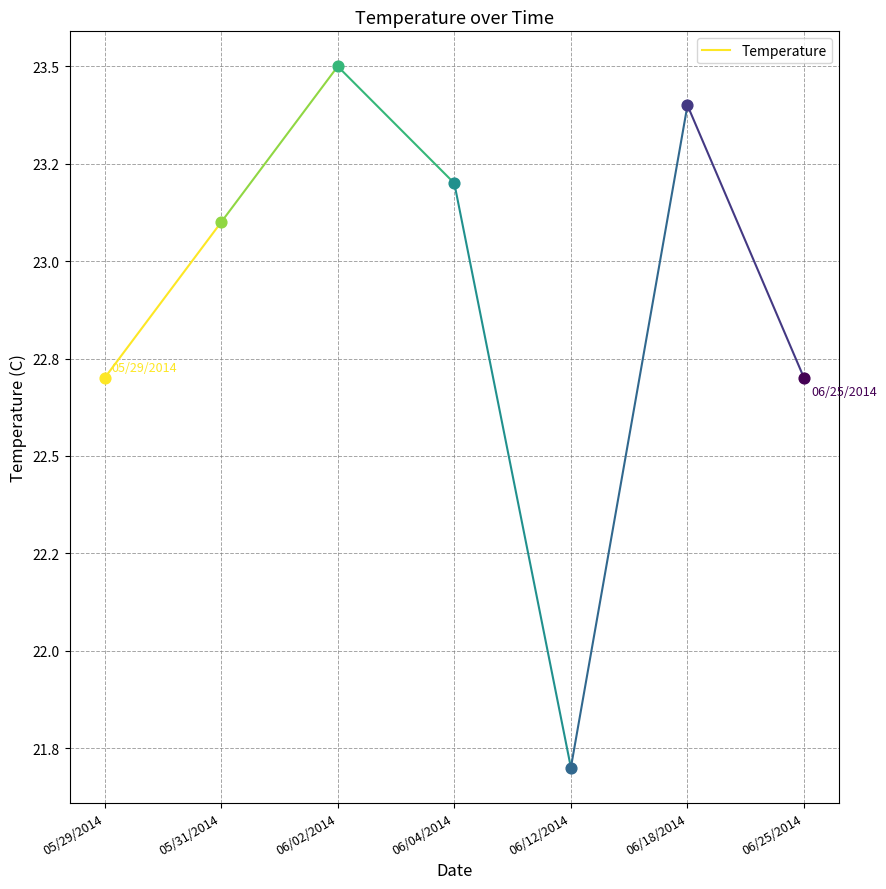

What is the ratio of the value at 05/31/2014 to the value at 05/29/2014?

1.0